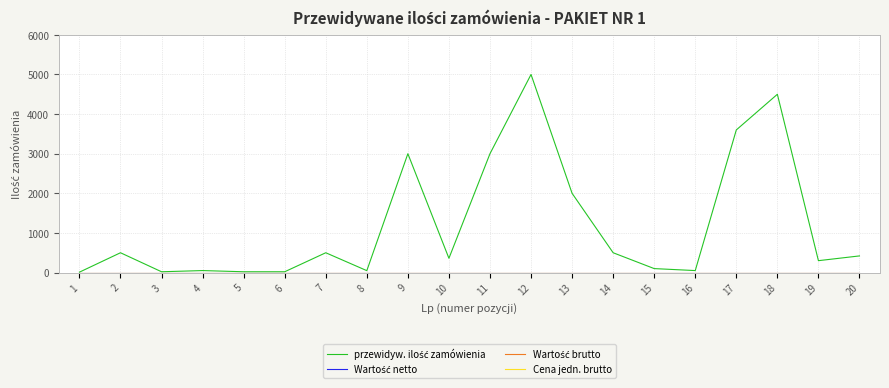

In przewidyw. ilość zamówienia, how many points are higher than both neighbors (excluding endpoints)?

6